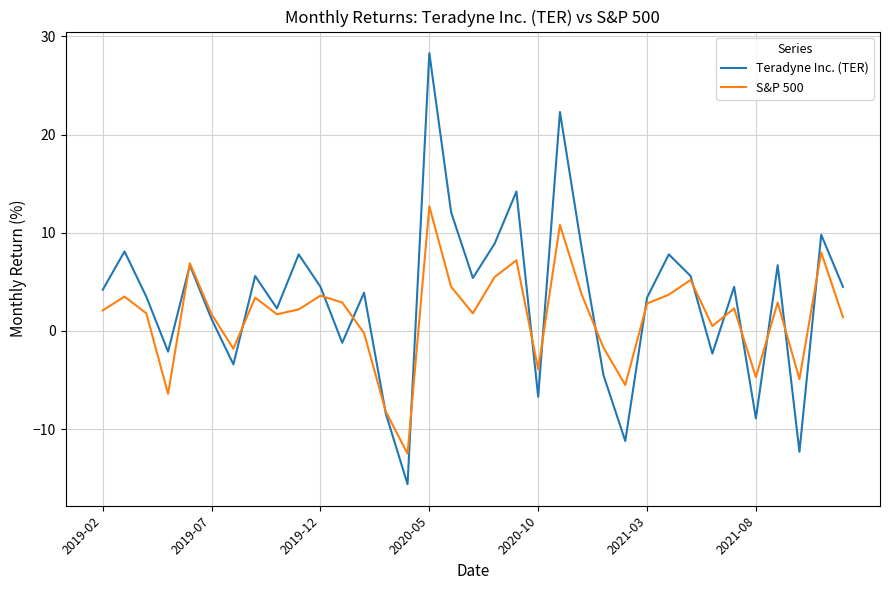

What are all the series names shown in the legend?

Teradyne Inc. (TER), S&P 500